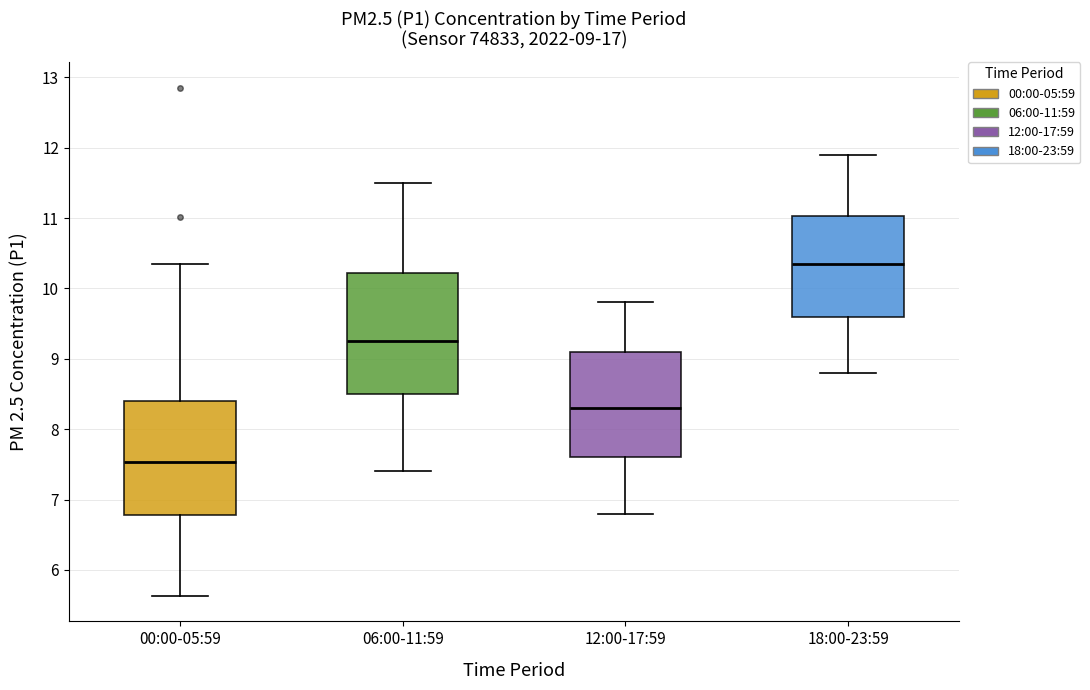

Comparing the boxes themselves (not the whiskers), which one is the tallest?

06:00-11:59